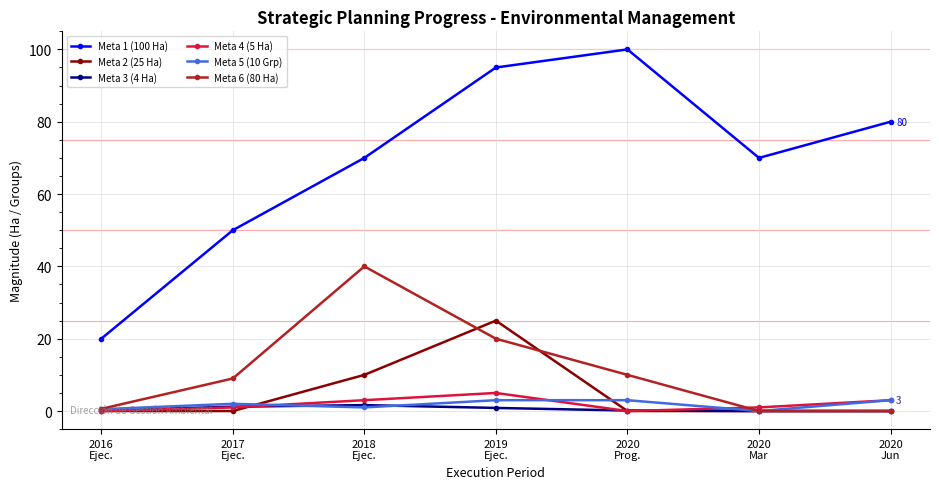

What is the difference between the maximum and minimum values in the Meta 6 (80 Ha) series?

40.0